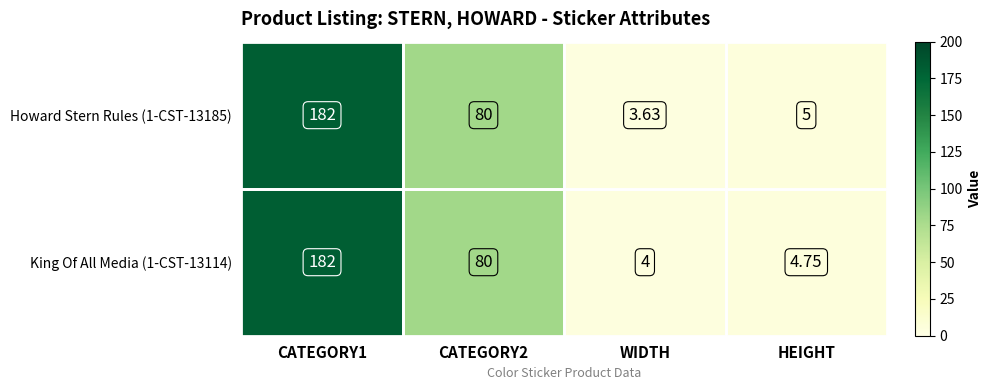

Is the value of Howard Stern Rules (1-CST-13185) at HEIGHT greater than the value of King Of All Media (1-CST-13114) at CATEGORY2?

No